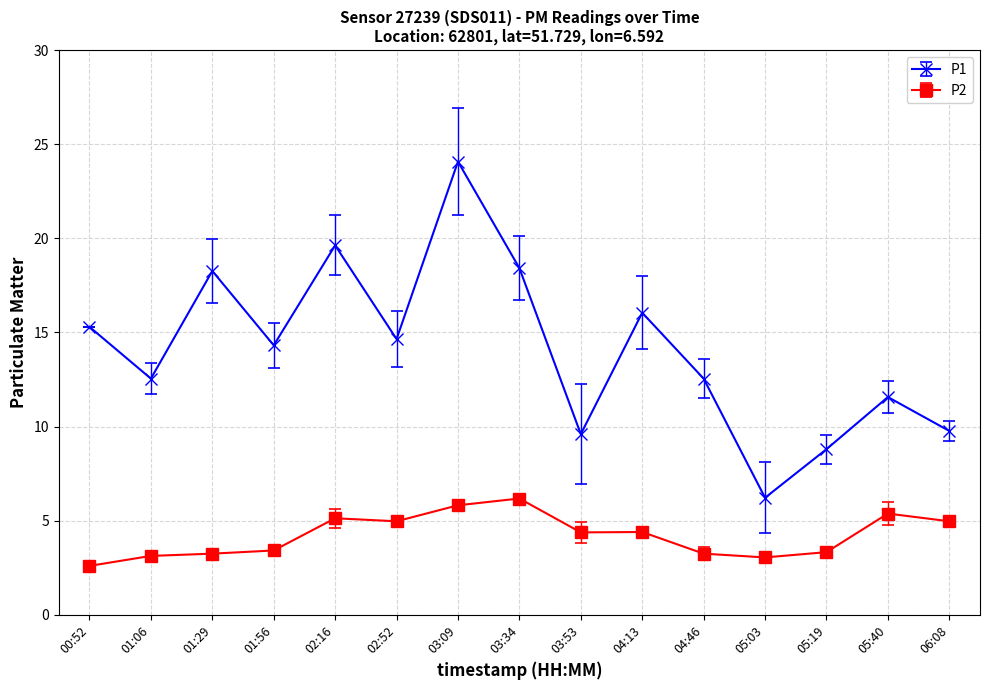

Where does the P2 series first go above 4?

02:16